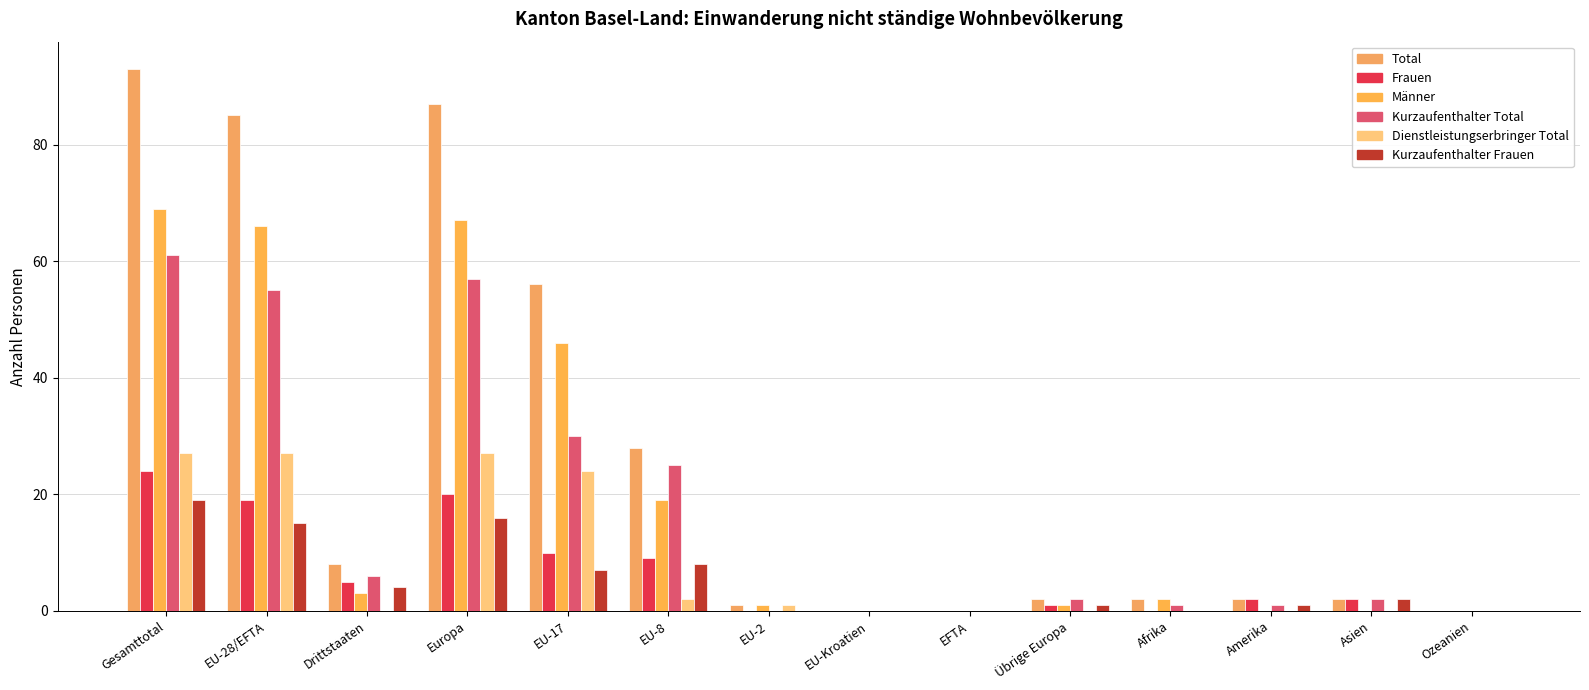

What is the label of the 10th bar from the left?

Übrige Europa